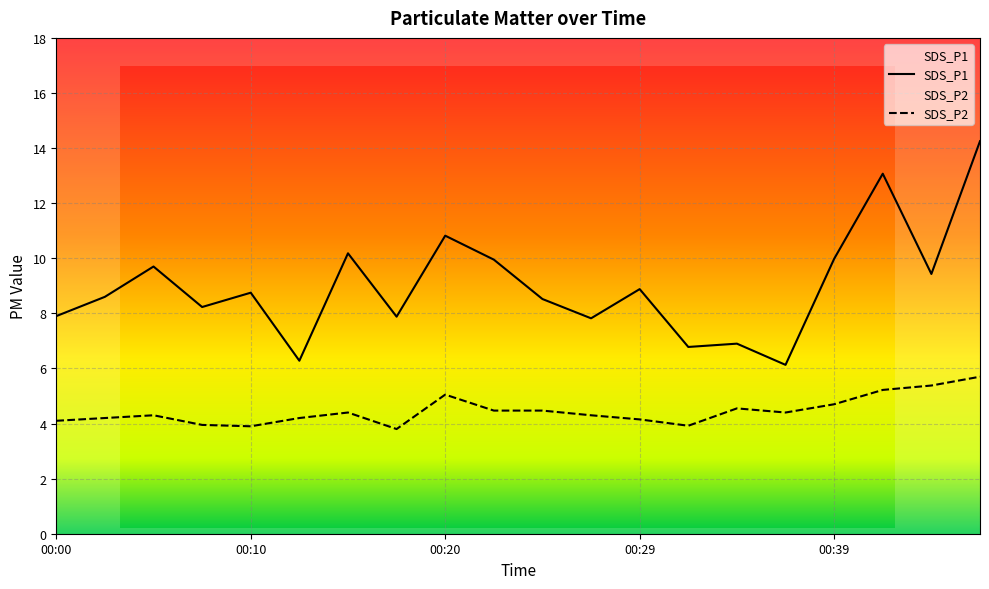

True or false: SDS_P2 and SDS_P1 intersect in this chart.

False